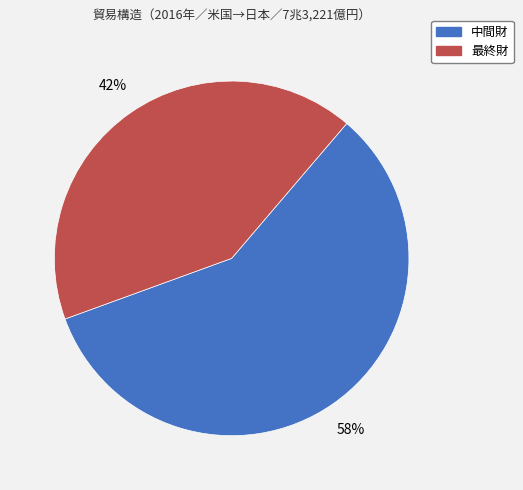

Which category accounts for the majority?

中間財